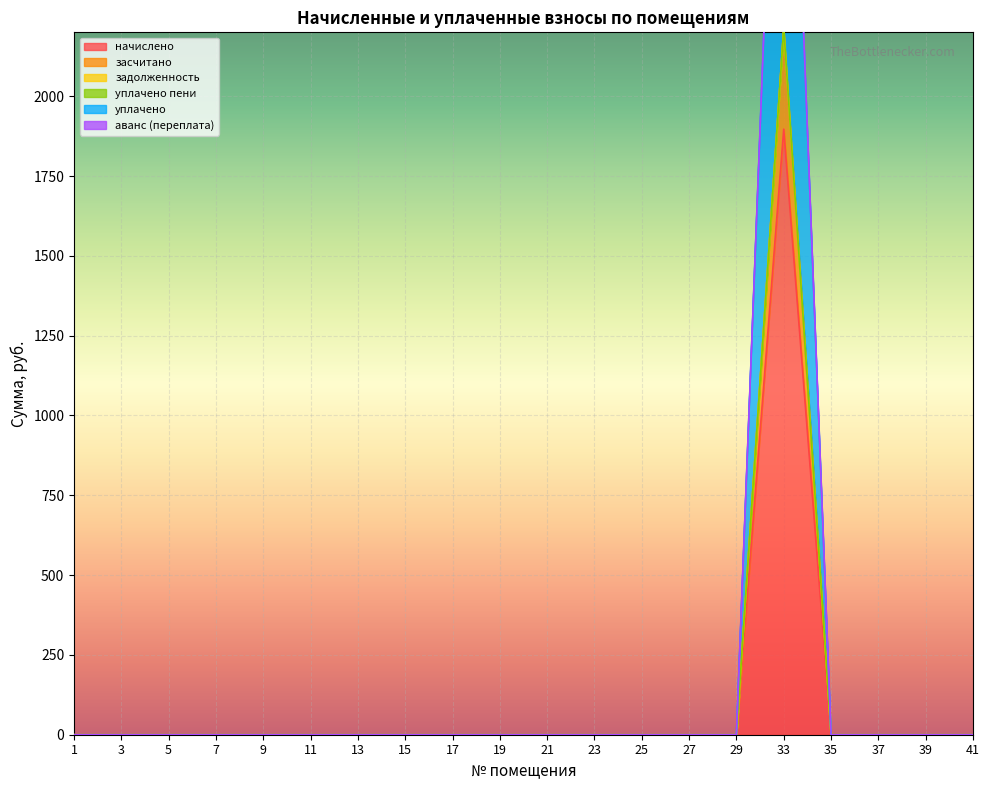

What is the highest value of the начислено series?

1896.8